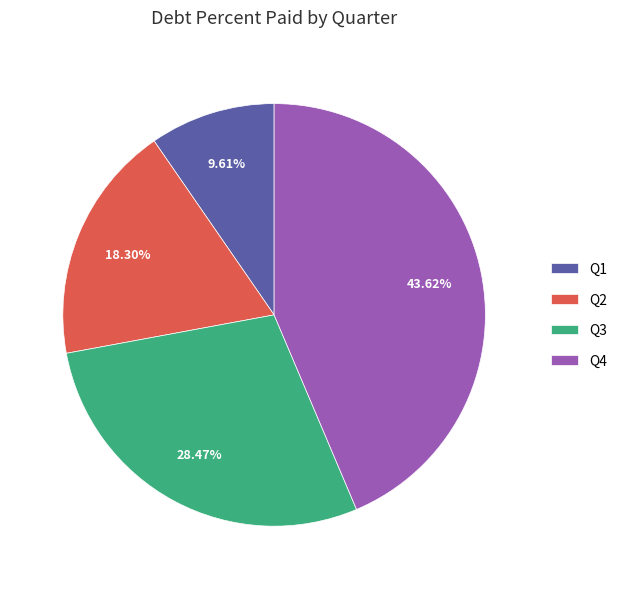

Combined, do Q2 and Q3 account for over 50%?

No